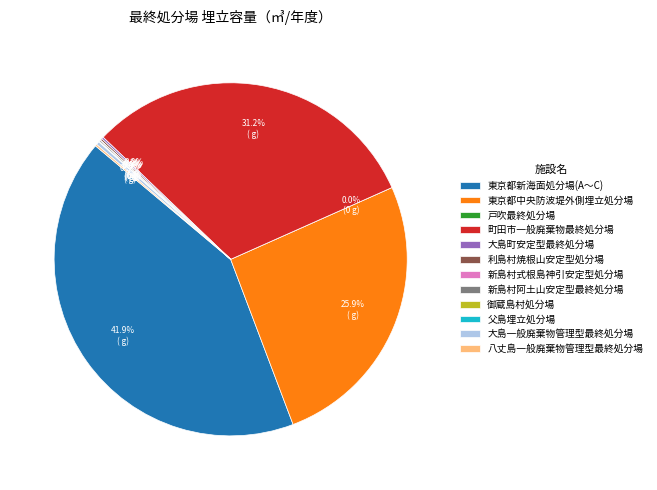

To the nearest percent, what is the difference between the largest and smallest slice percentages?

42%